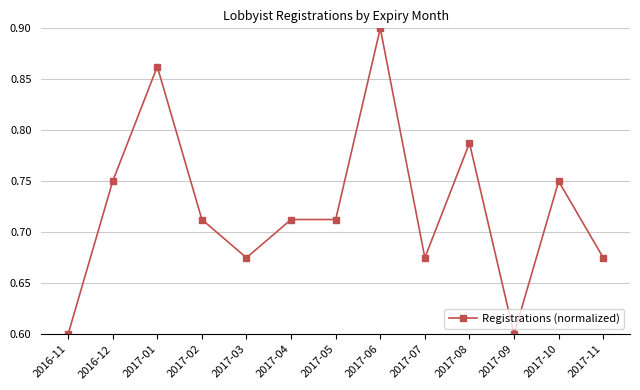

What is the difference between the values at 2017-02 and 2016-11?

0.1